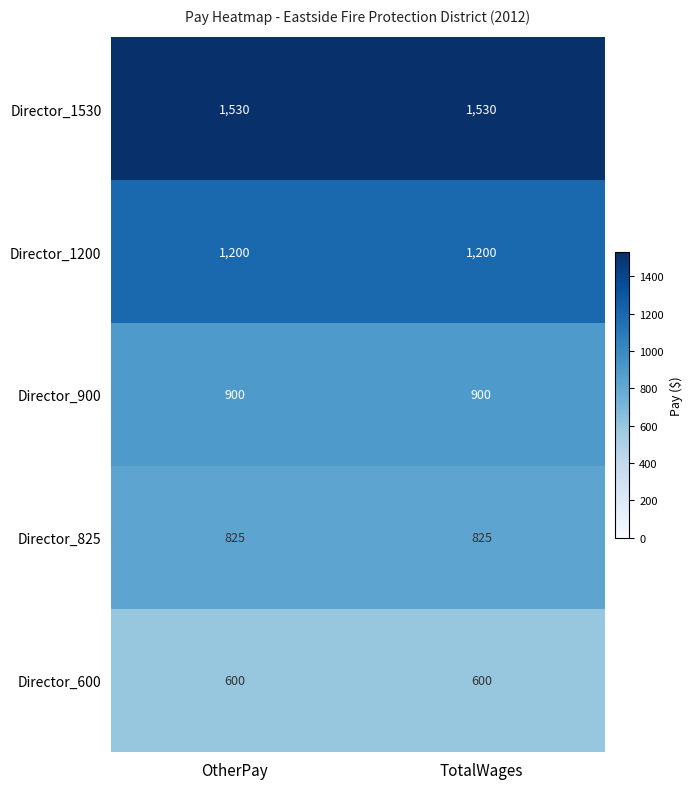

Which series has the largest total across all categories?

Director_1530